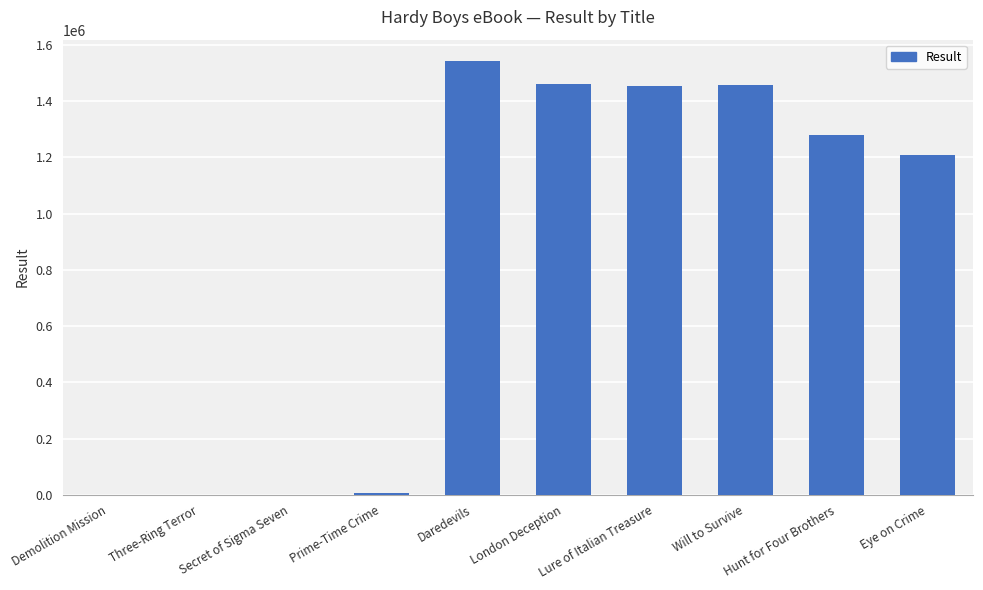

What is the sum of the values at Hunt for Four Brothers and Demolition Mission?

1281115